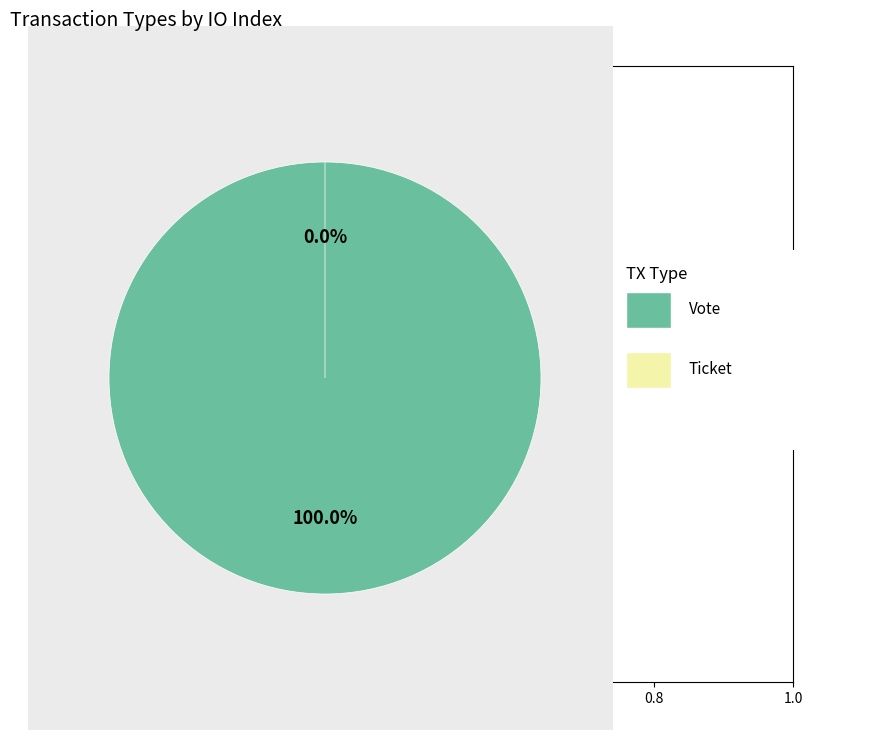

How many slices are in this pie chart?

2